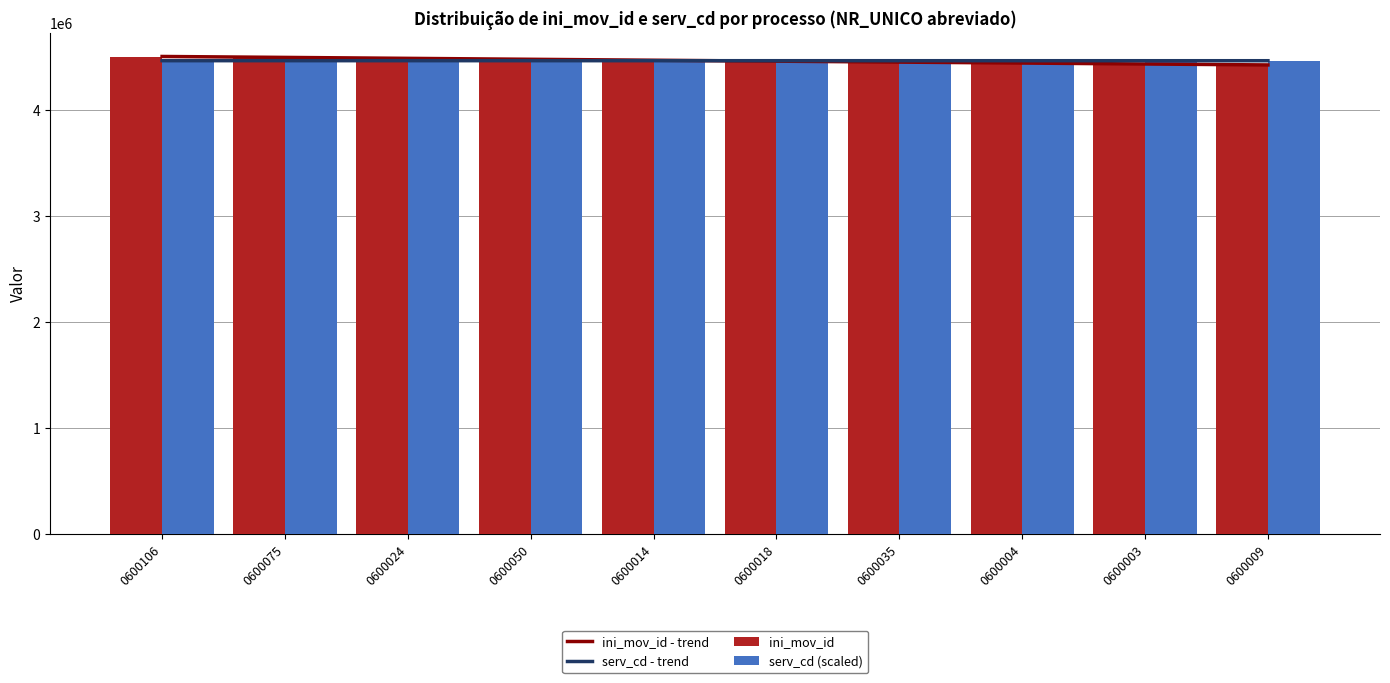

The ini_mov_id - trend series shows 2409844.5 at 0600106. True or false?

False